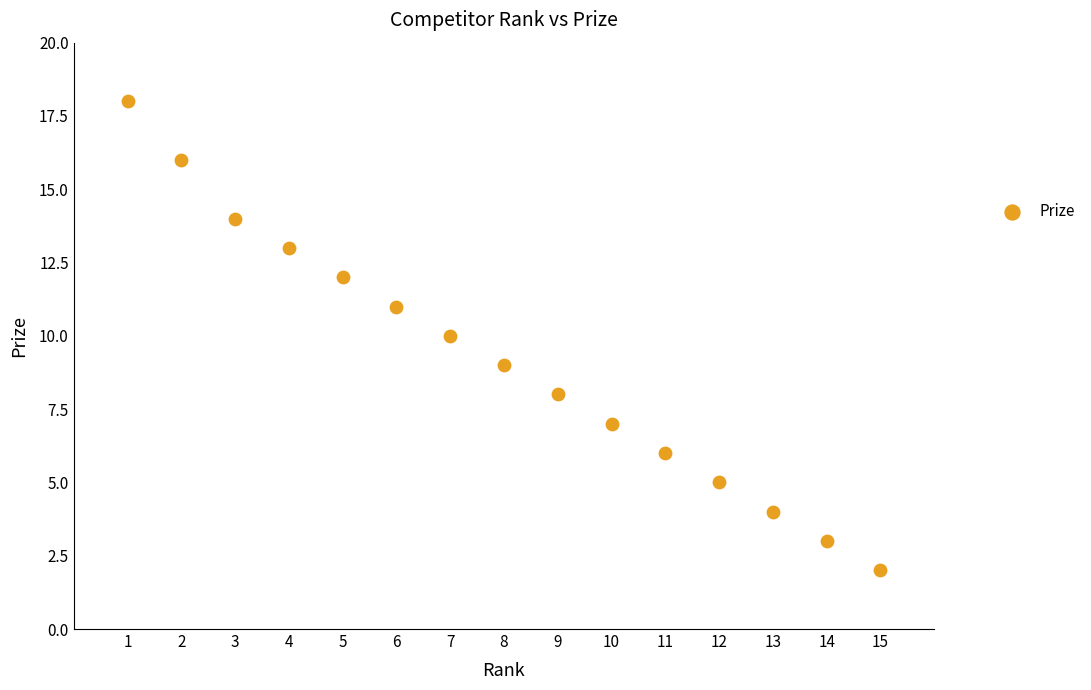

What is the range of Y values (max minus min)?

16